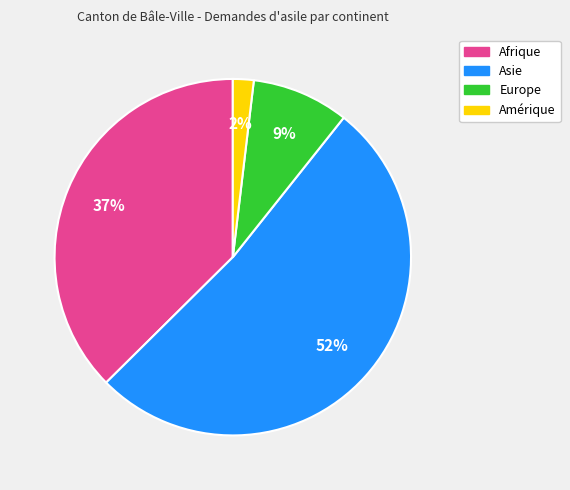

To the nearest percent, what is the average slice percentage?

25%